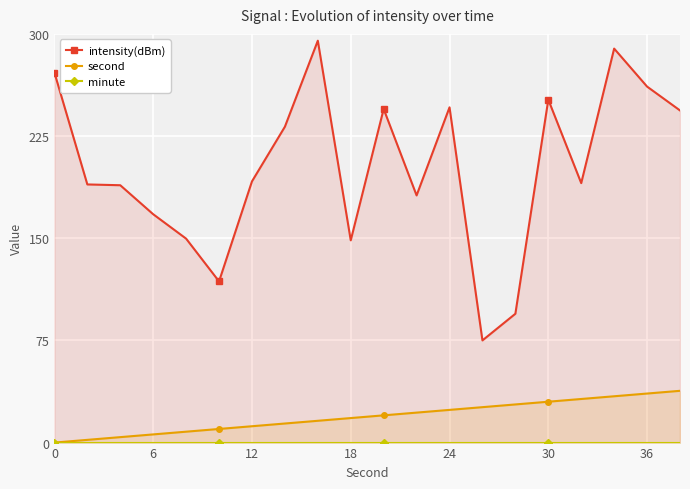

How many positive values does the second series have?

19